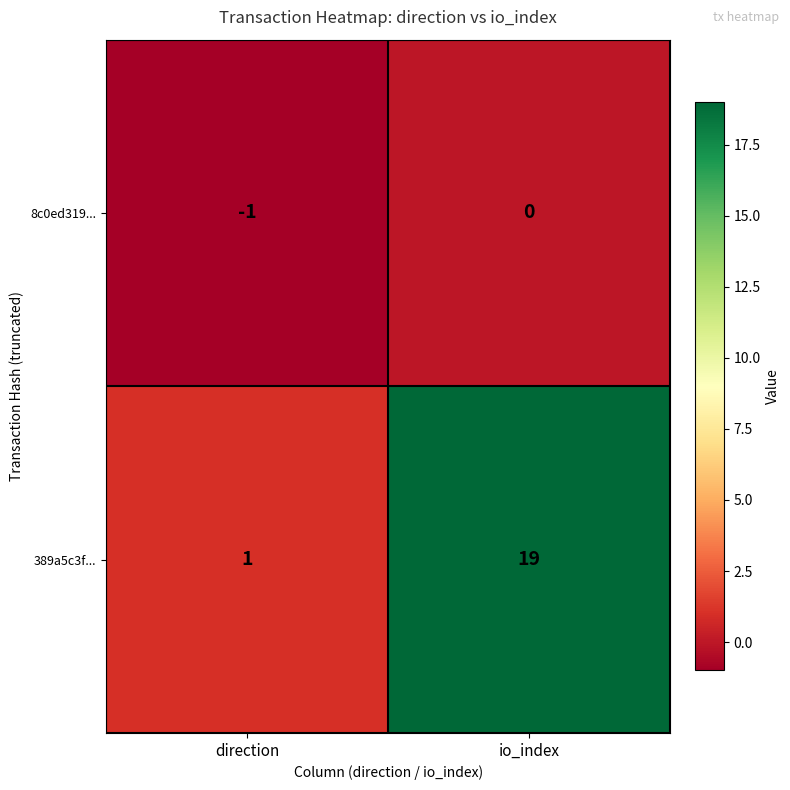

Which series has the largest range (max minus min)?

389a5c3f...